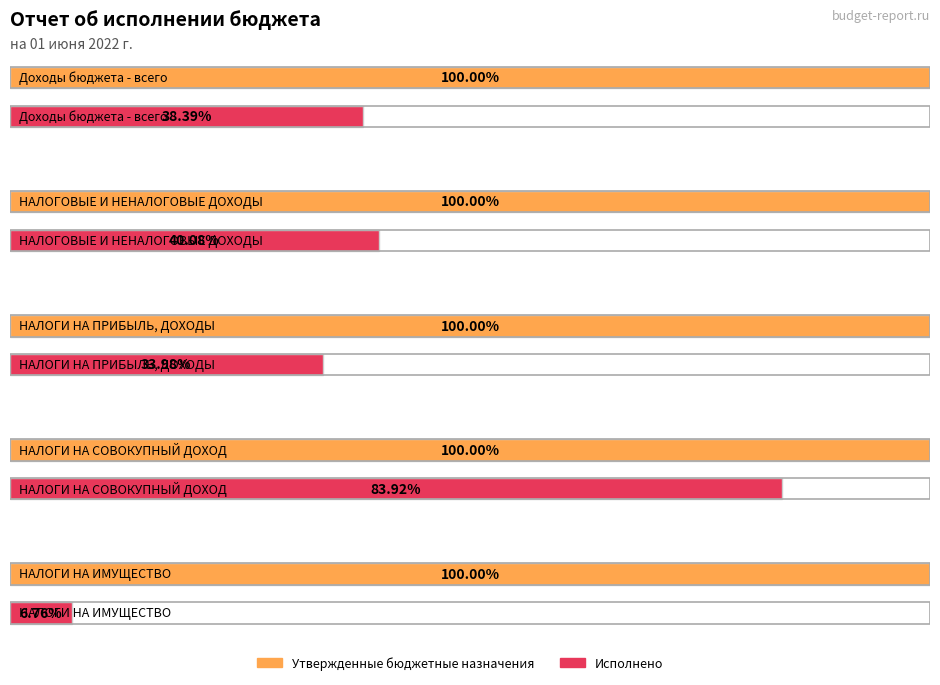

Which series has the largest total across all categories?

Утвержденные бюджетные назначения